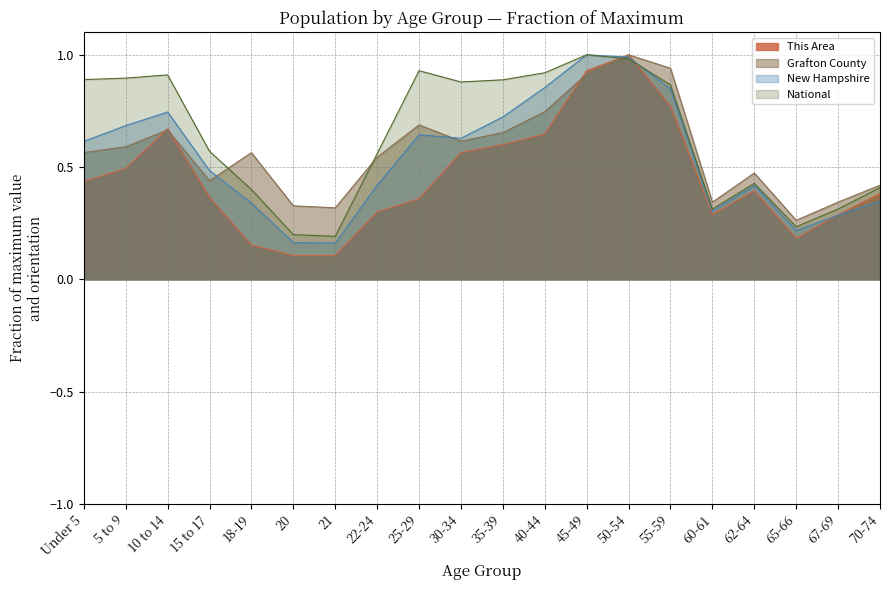

True or false: This Area has a value of 1.0 at 10 to 14.

False